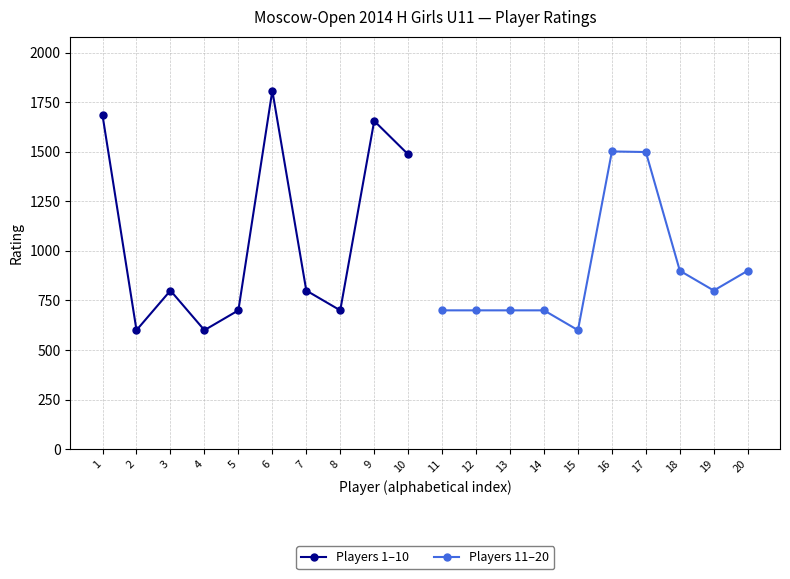

In Players 1–10, how many points are higher than both neighbors (excluding endpoints)?

3